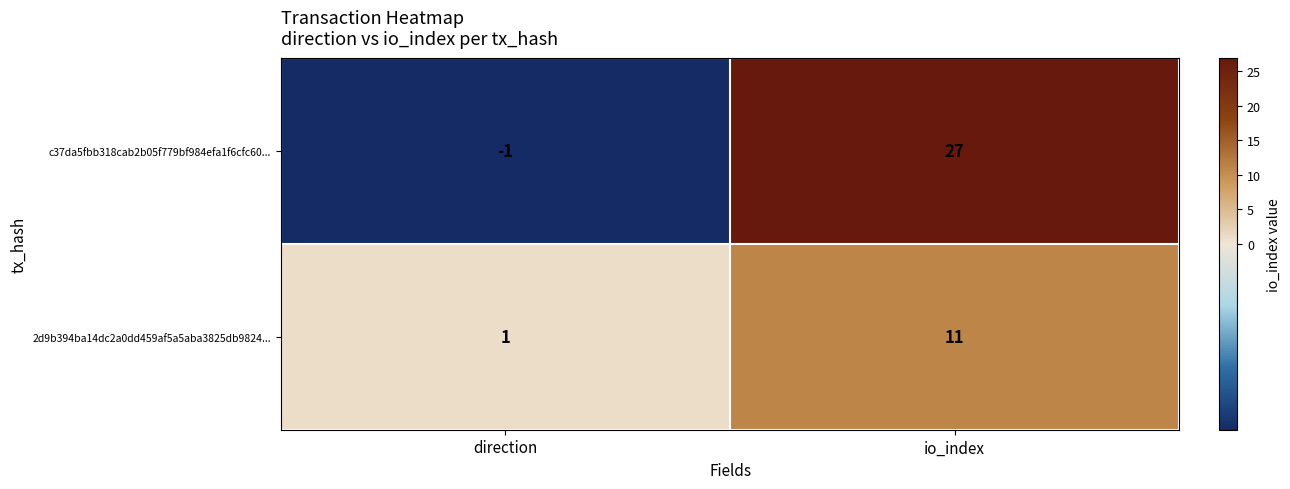

What is the sum of the 2d9b394ba14dc2a0dd459af5a5aba3825db9824... values at direction and io_index?

12